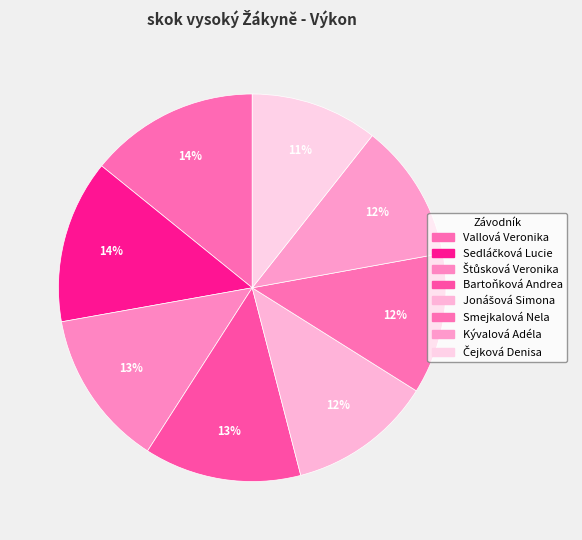

Which slice is the largest?

Vallová Veronika